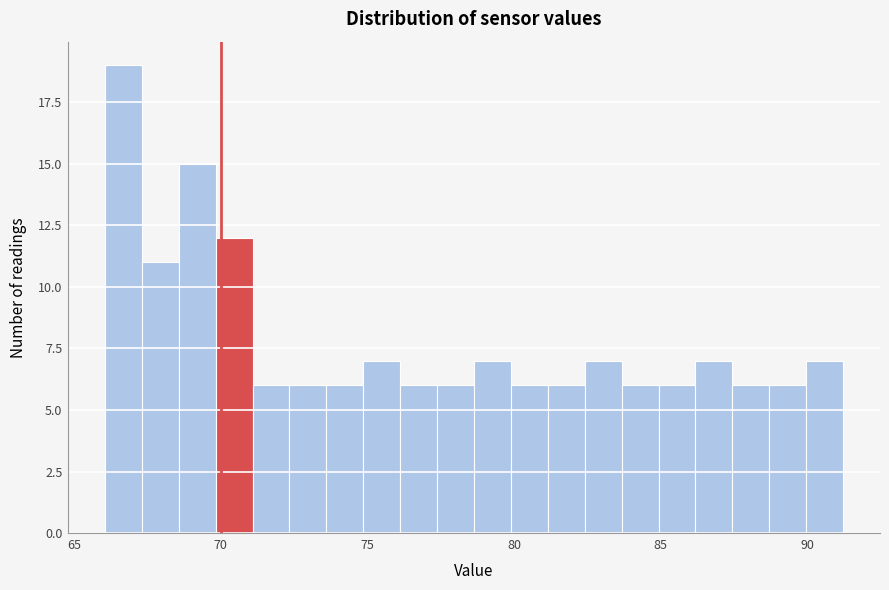

Around what value on the x-axis is the tallest bar? Give the approximate position of its centre, as read against the axis.

66.5